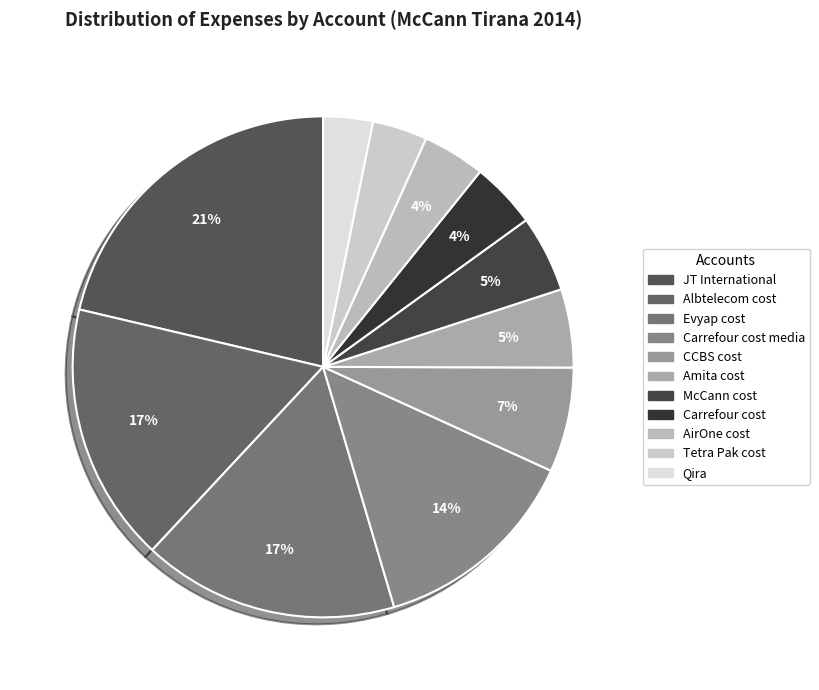

How many segments does this pie chart have?

11